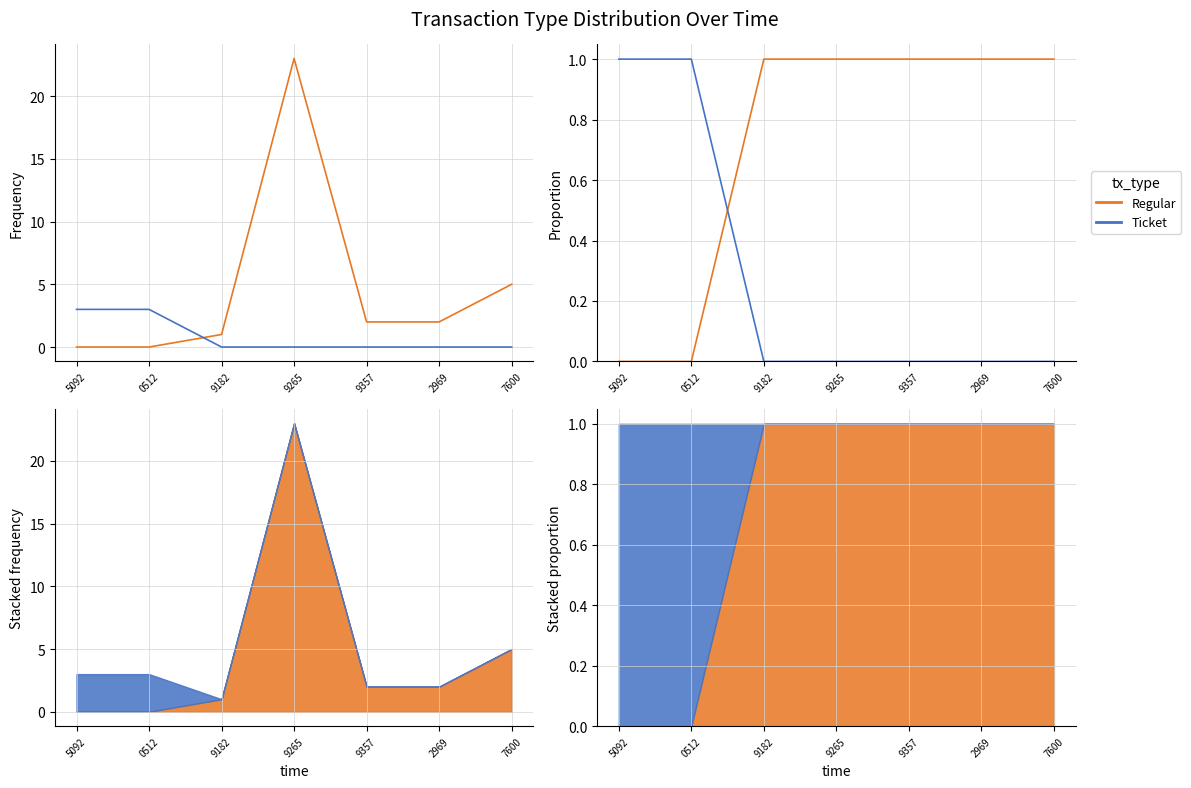

What is the difference between the Ticket values at 2969 and 5092?

1